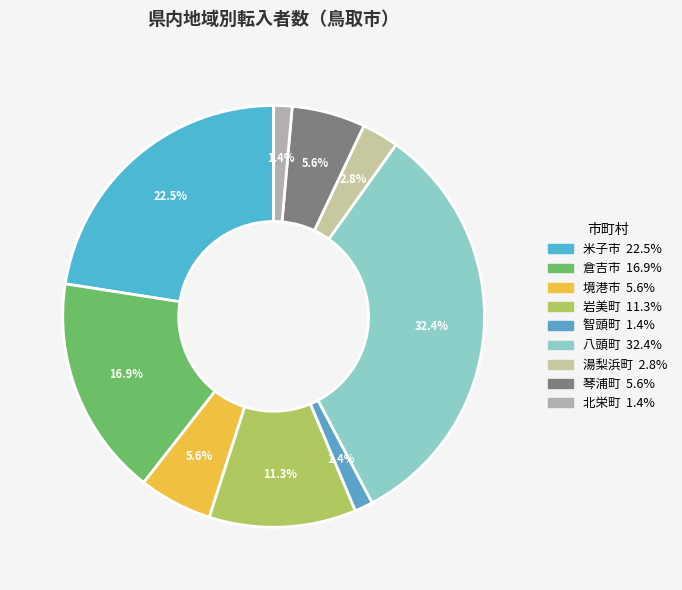

What is the total percentage of 八頭町 and 智頭町?

33.8%